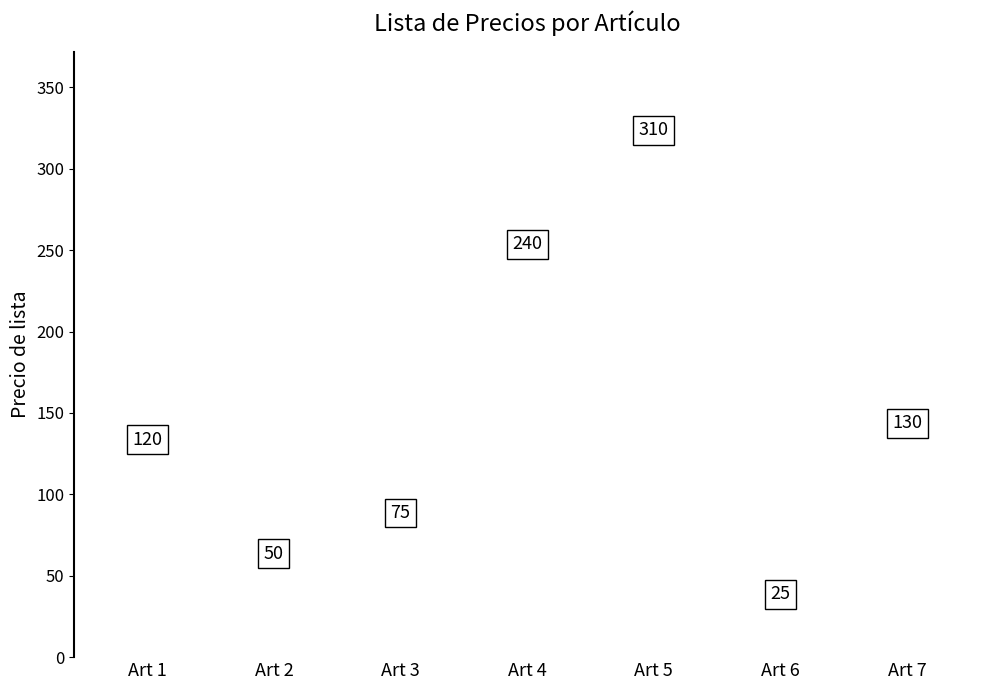

Reading left to right, list all the values displayed in this chart.

120	50	75	240	310	25	130